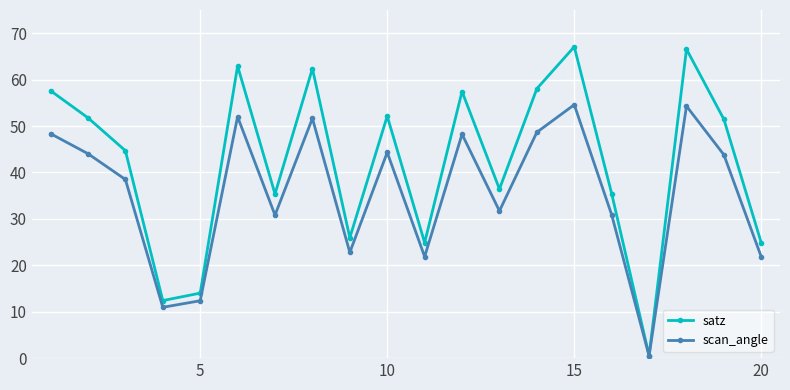

How many categories are shown in the chart?

20